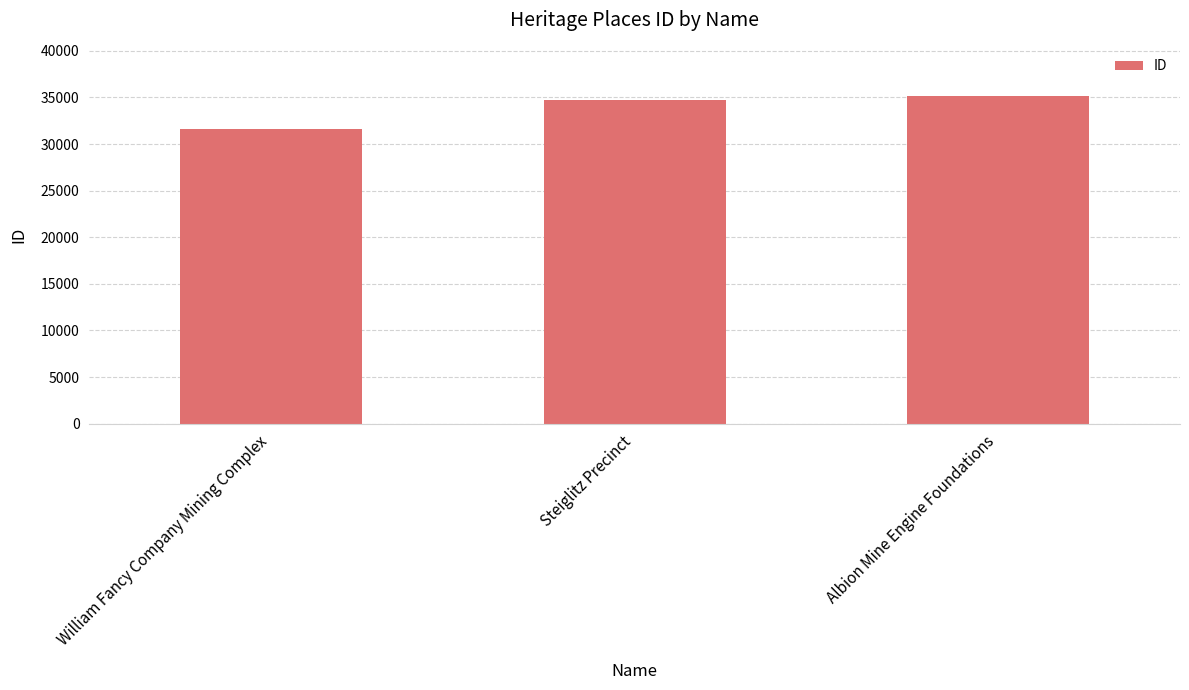

Is it true that the value at William Fancy Company Mining Complex is 31667?

True